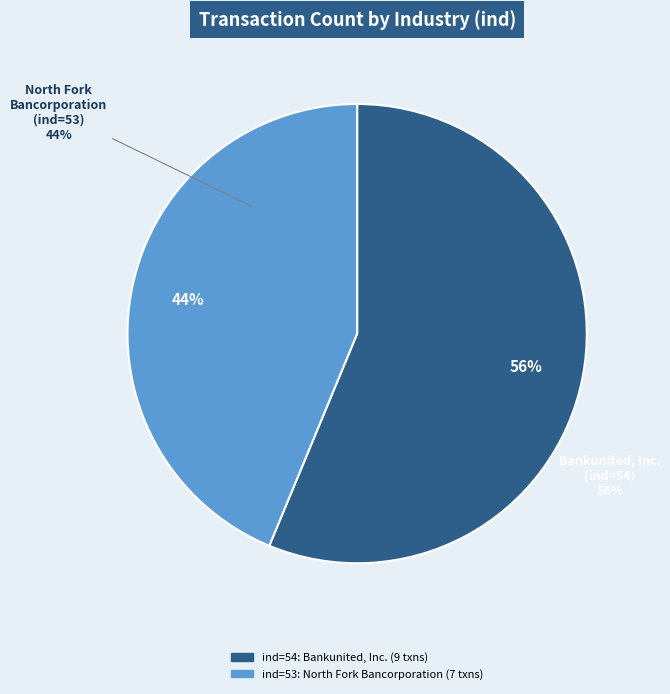

What is the change in value from 54 to 53?

-2